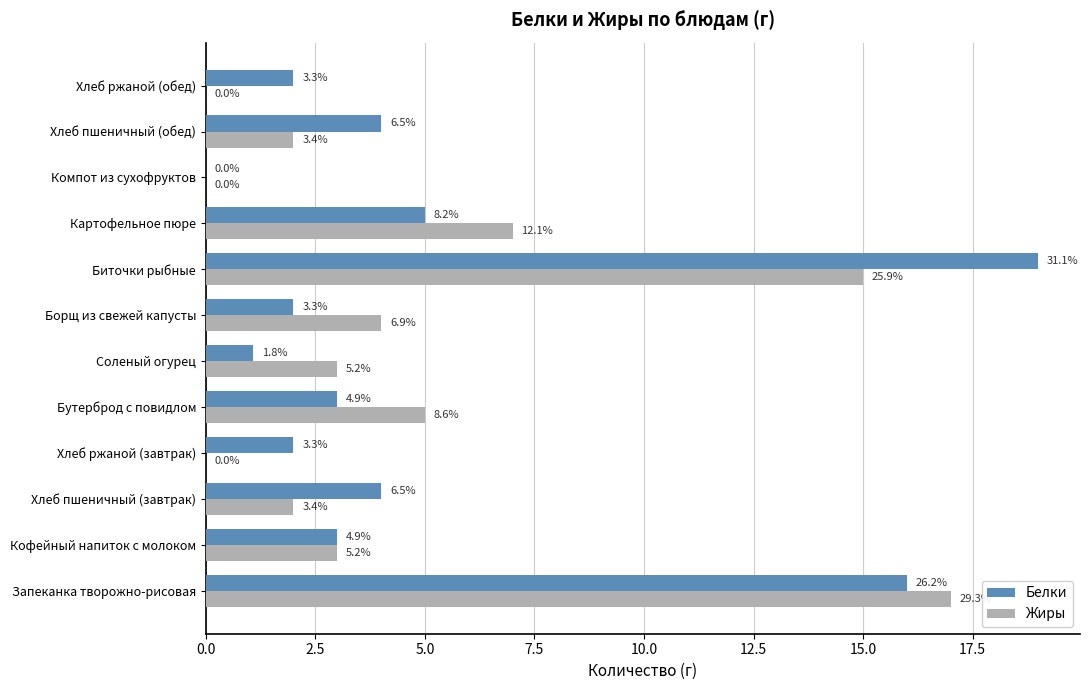

Rank the series by their average value, from lowest to highest.

Жиры, Белки